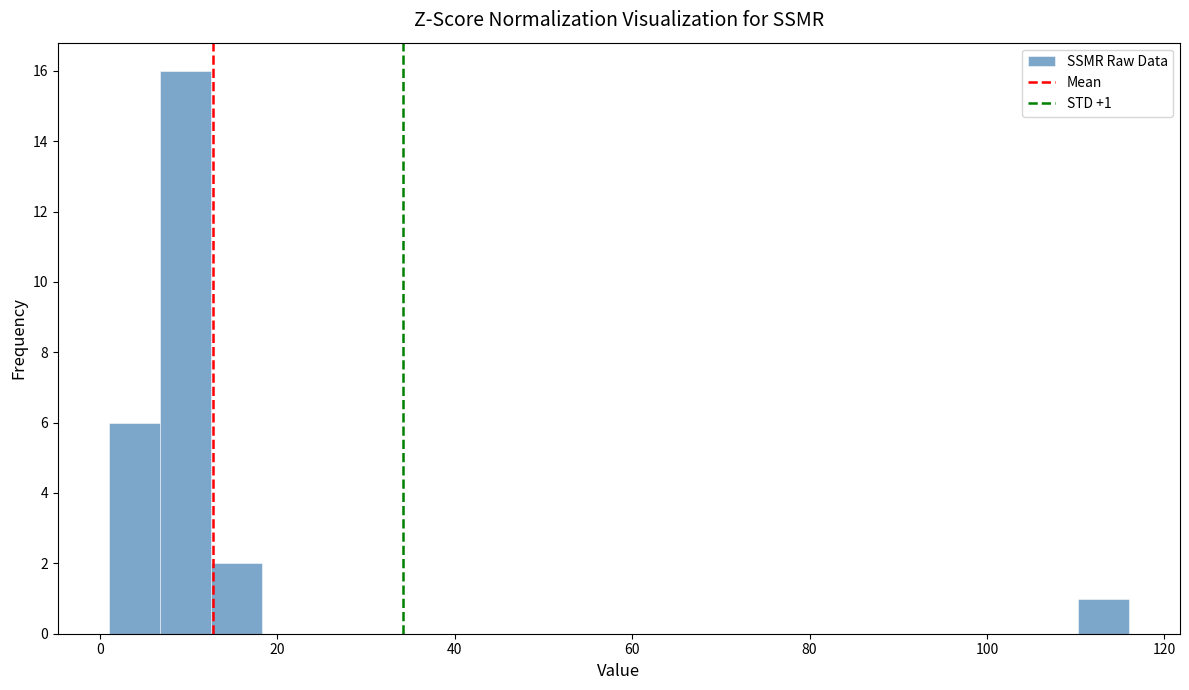

Read against the x-axis, roughly where is the centre of the tallest bar?

10